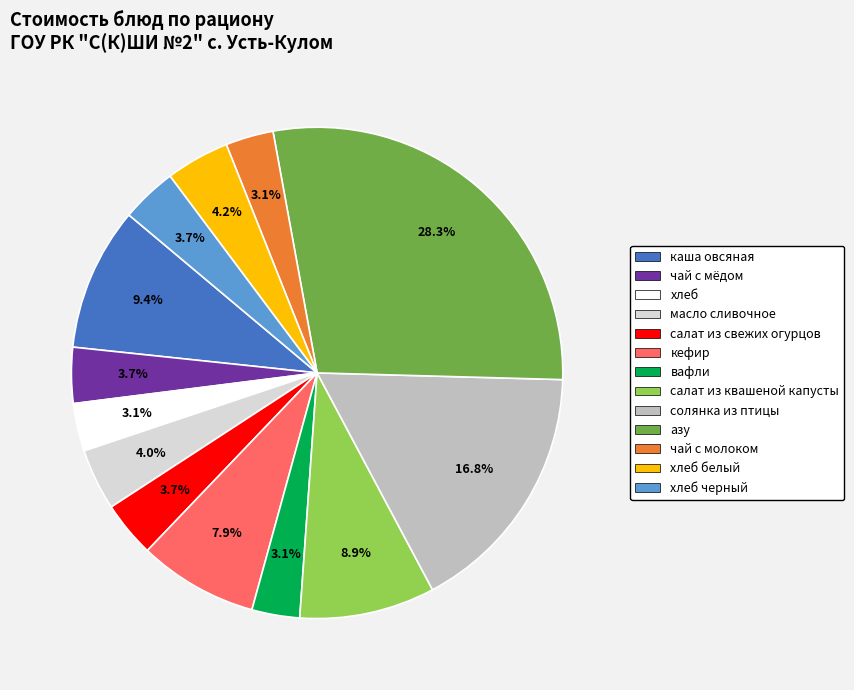

Is there any slice that represents more than half of the pie?

No